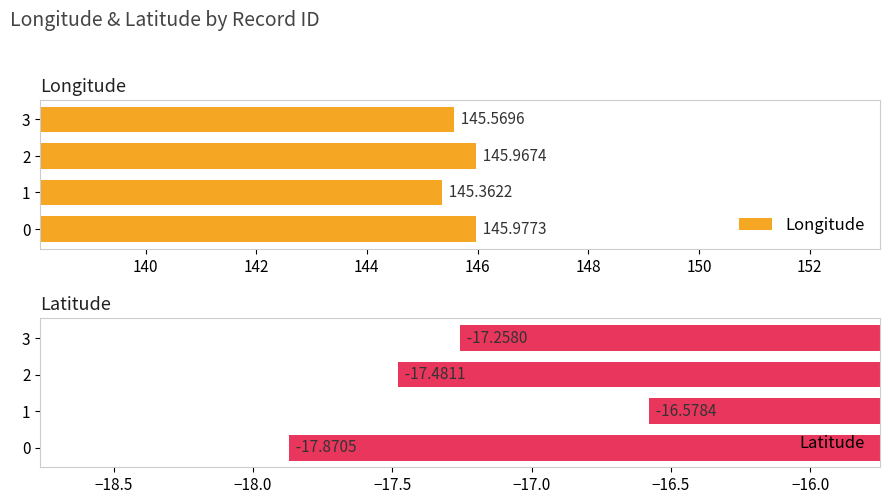

Is it true that Latitude equals -17.9 at 0?

True